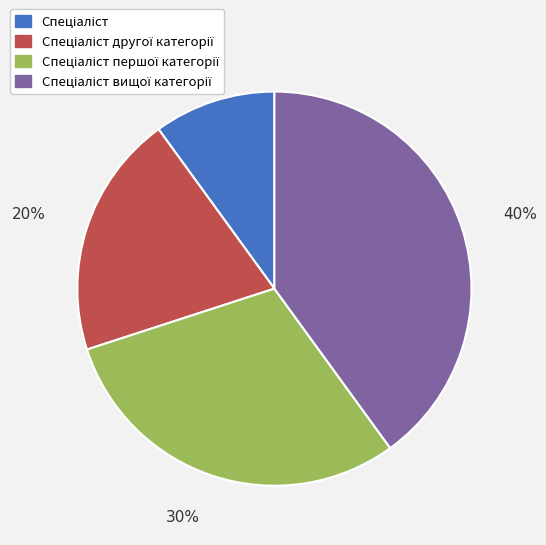

Does any single category account for the majority?

No